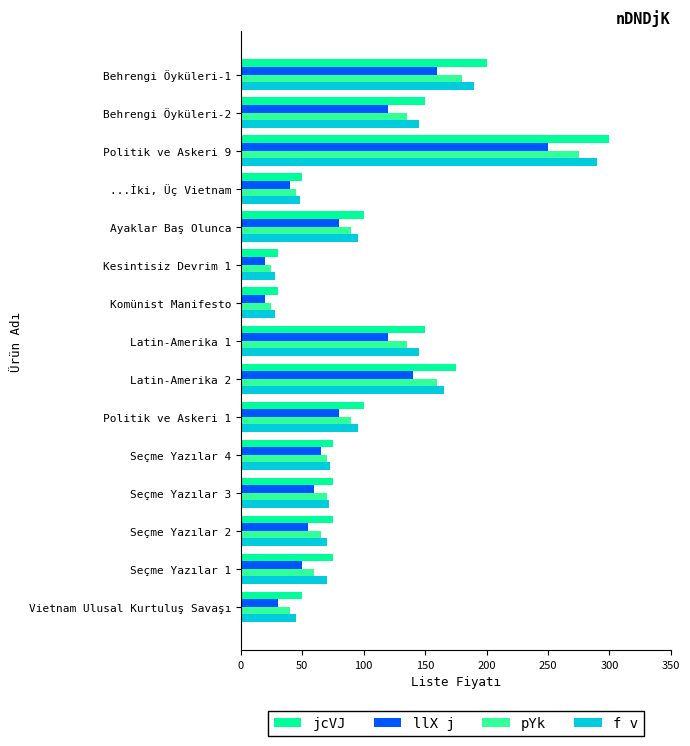

How many data points in pYk are less than 70?

6